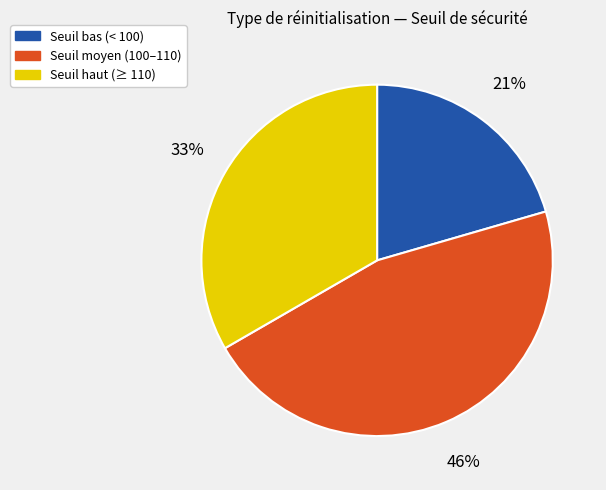

To the nearest percent, what is the average slice percentage?

33%